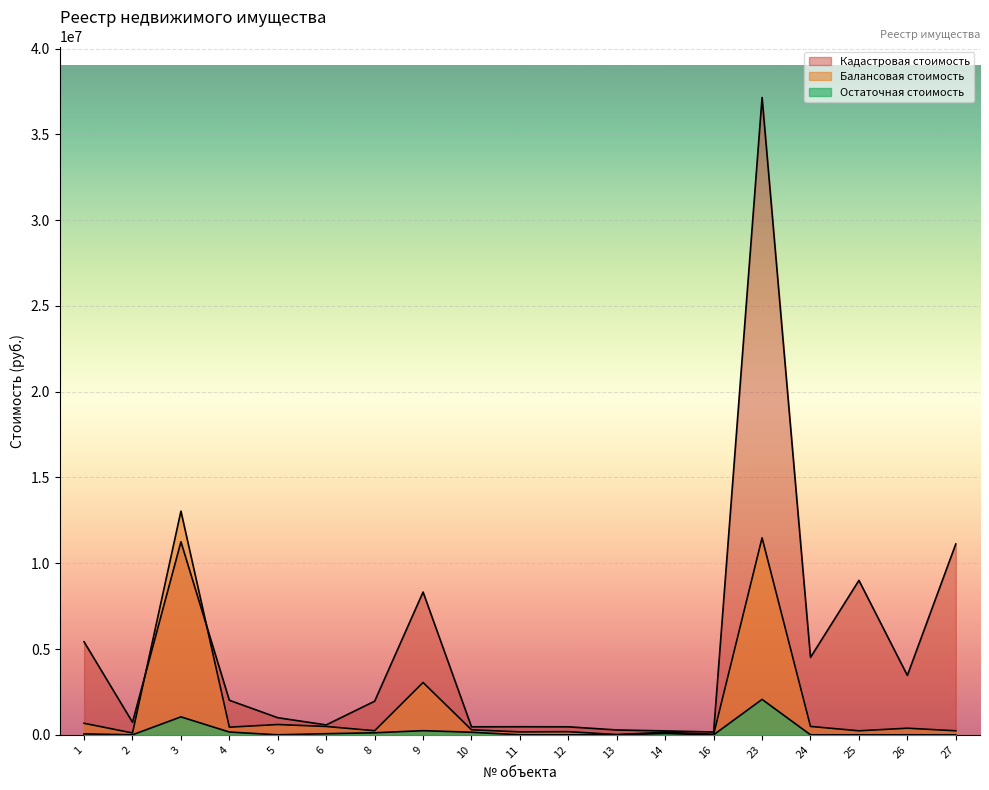

List the labels in order of Кадастровая стоимость value, smallest first.

16, 14, 13, 10, 12, 11, 6, 2, 5, 8, 4, 26, 24, 1, 9, 25, 27, 3, 23